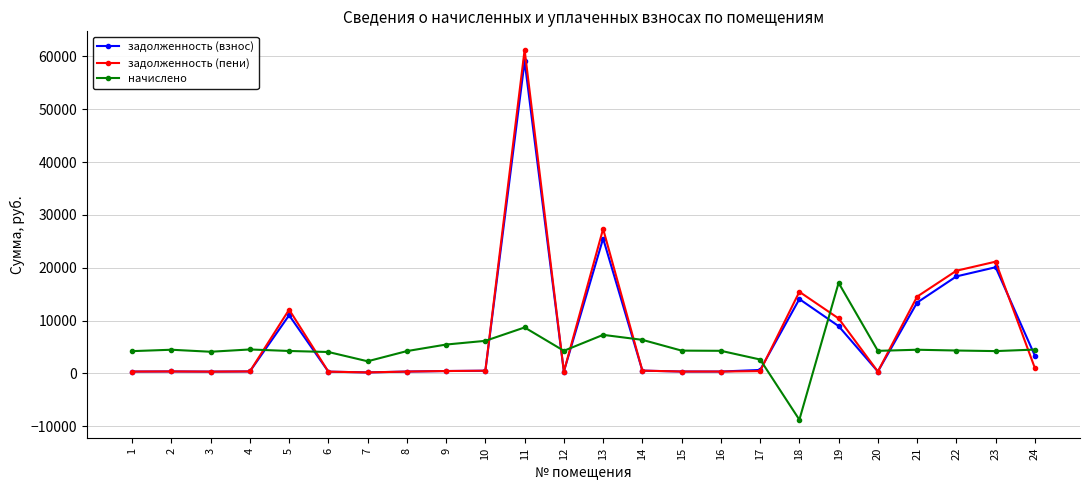

Is it true that задолженность (взнос) equals 338.0 at 6?

True